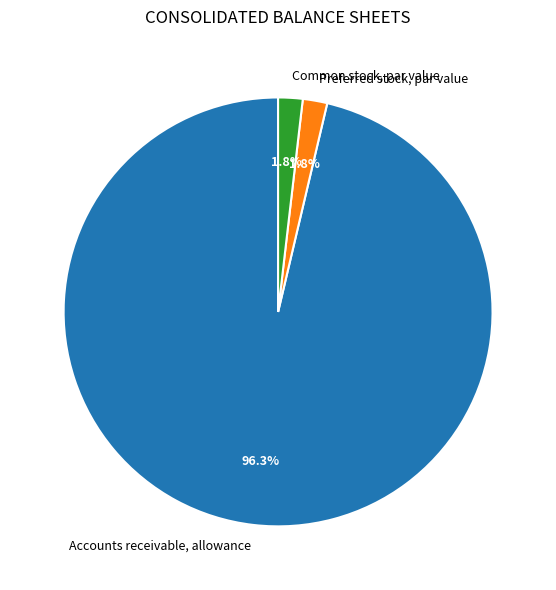

Do Accounts receivable, allowance and Preferred stock, par value together represent more than half of the pie?

Yes